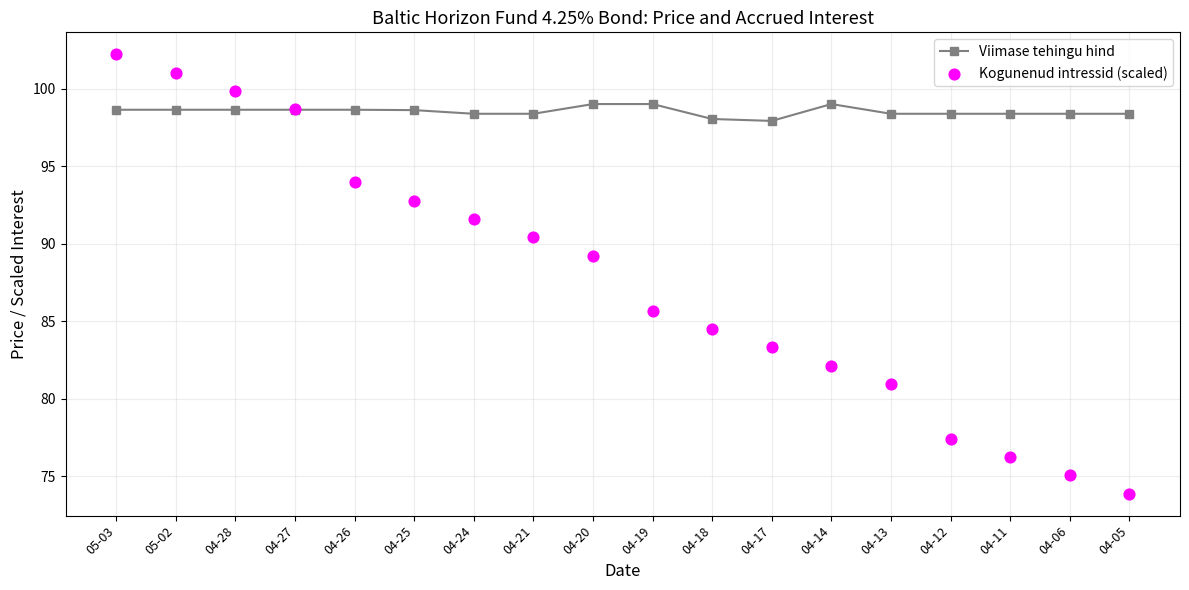

Which series reaches the maximum Y coordinate?

Kogunenud intressid (scaled)